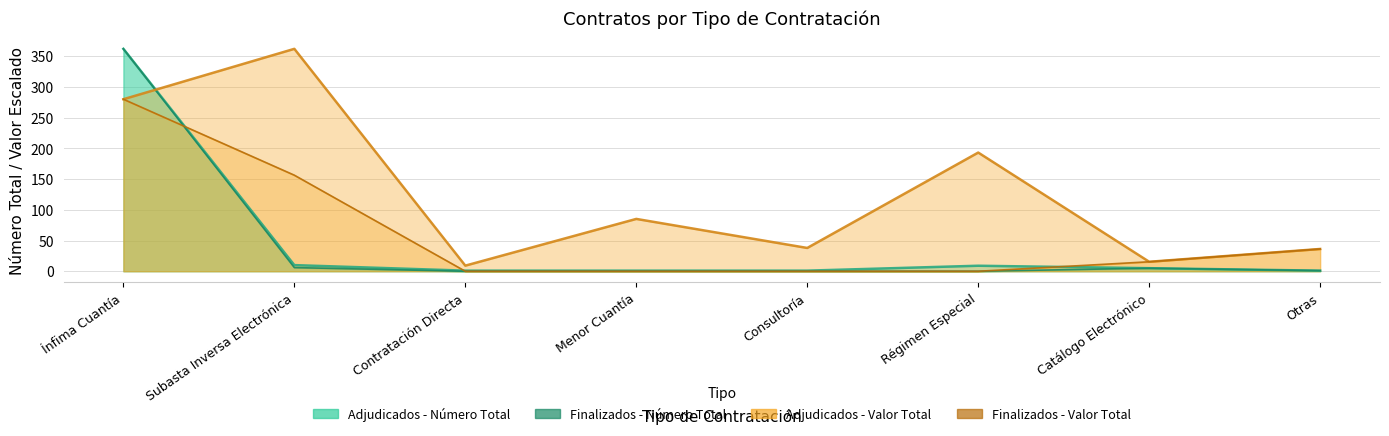

Which series has the largest total across all categories?

Adjudicados - Valor Total